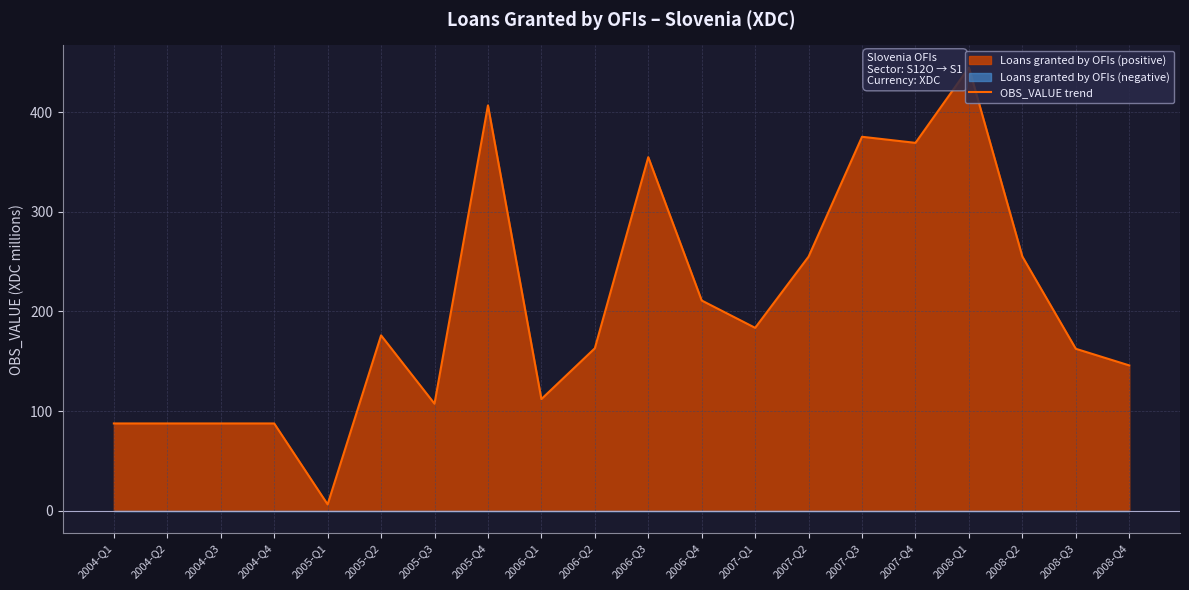

Reading right to left, what are all the values shown in this chart?

2008-Q4=145.8	2008-Q3=162.5	2008-Q2=255.1	2008-Q1=444.8	2007-Q4=369.2	2007-Q3=375.3	2007-Q2=255.0	2007-Q1=183.5	2006-Q4=210.9	2006-Q3=354.8	2006-Q2=162.9	2006-Q1=112.0	2005-Q4=406.8	2005-Q3=107.3	2005-Q2=175.9	2005-Q1=6.3	2004-Q4=87.5	2004-Q3=87.5	2004-Q2=87.5	2004-Q1=87.5